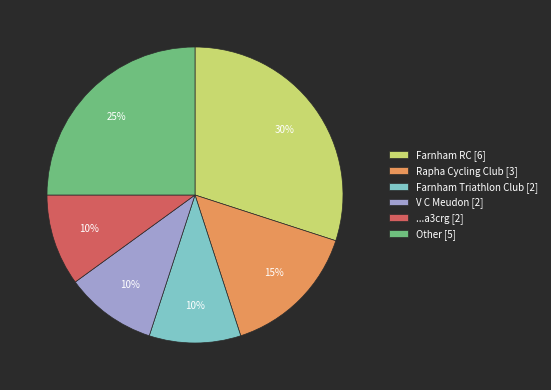

Is there any slice that represents more than half of the pie?

No